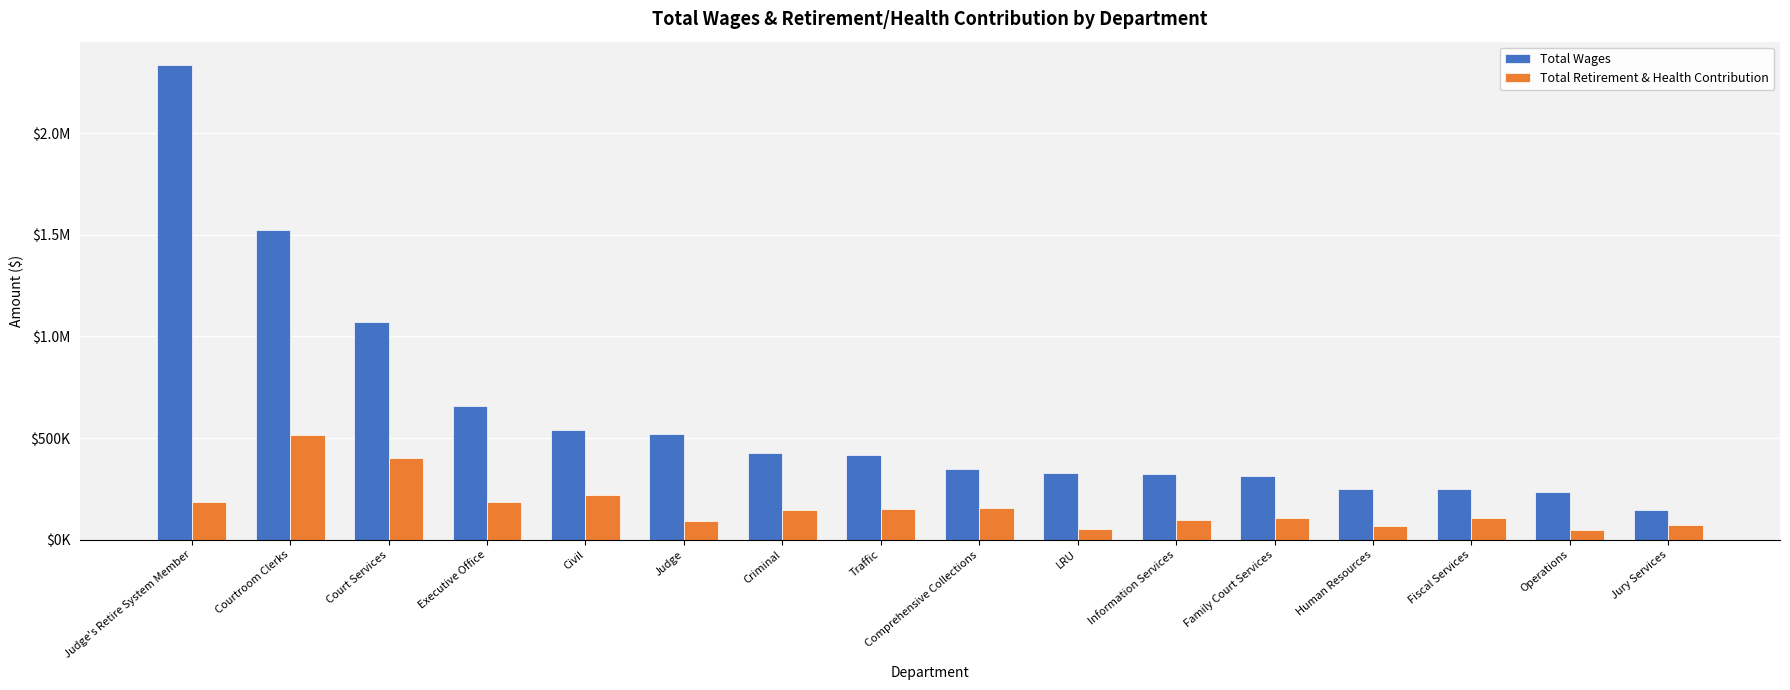

Does the chart contain any negative values?

No